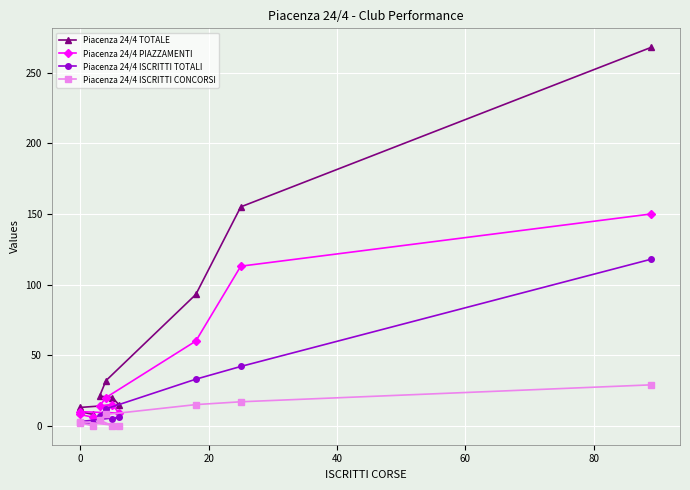

What is the average value of the Piacenza 24/4 ISCRITTI CONCORSI series?

8